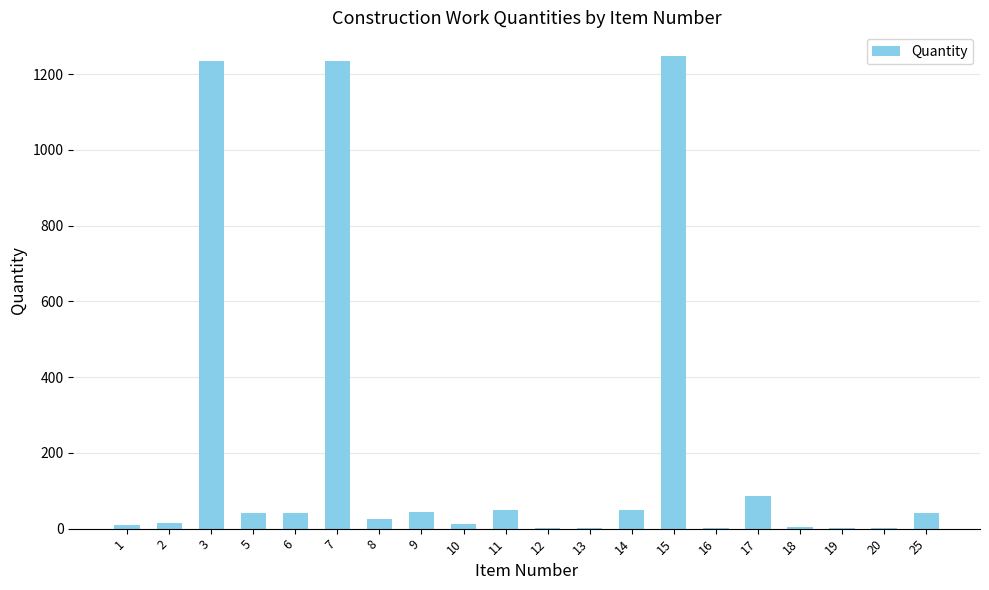

Are the bars horizontal?

No